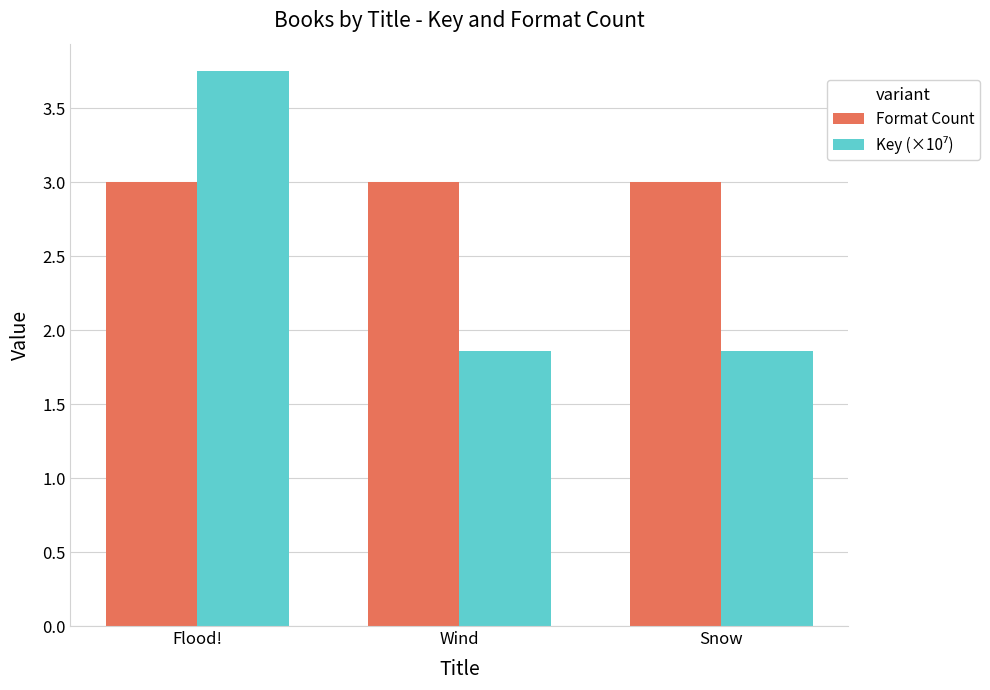

Which series has the largest total across all categories?

Format Count